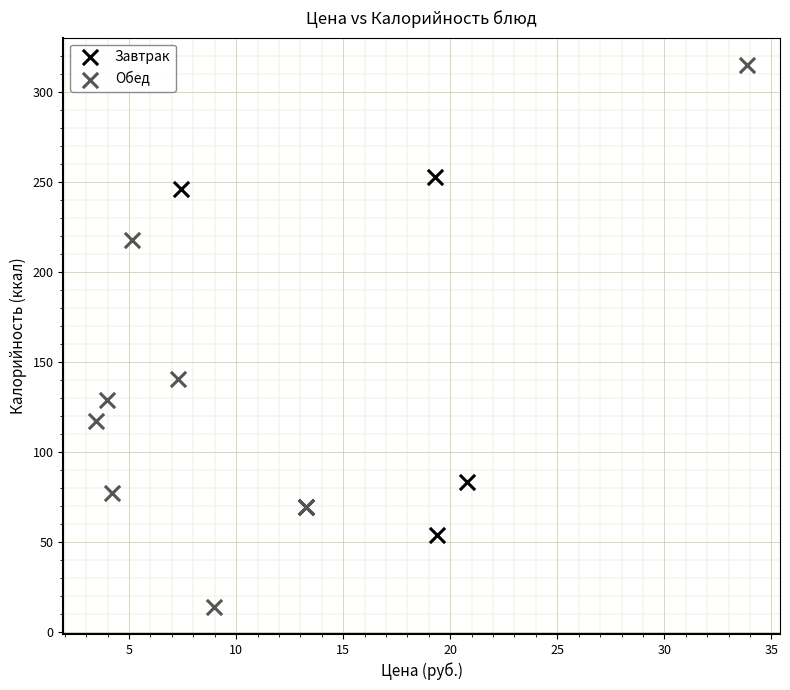

Which series has the largest Y range (max minus min)?

Обед